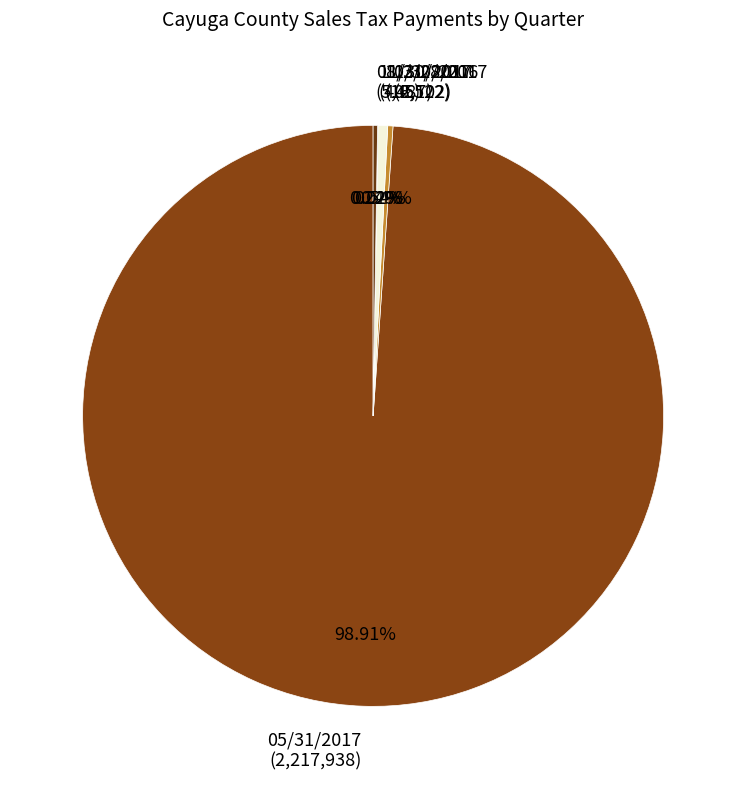

To the nearest percent, what is the difference between the 05/31/2017 and 11/30/2016 slice percentages?

98%